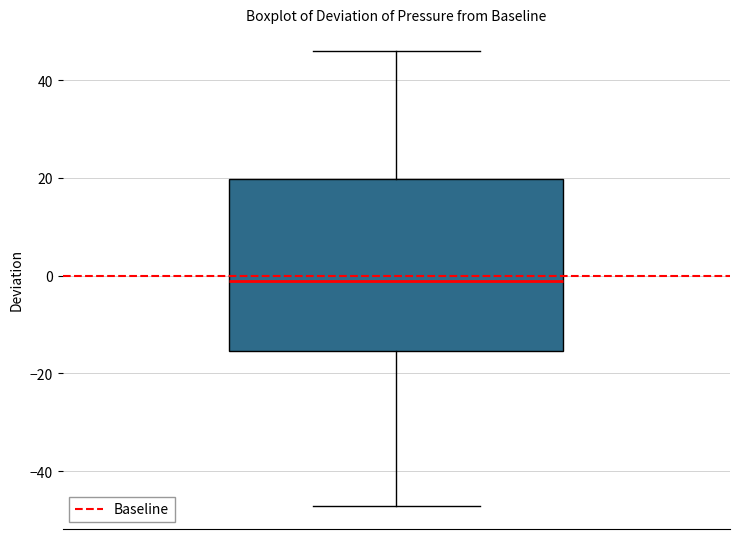

Read this box plot against the y-axis: the position of the median line, the range covered by the box, and the ends of both whiskers. The values are not printed on the chart, so give them approximately, as read against the axis.

median -2, box -16 to 20, whiskers -48 to 46